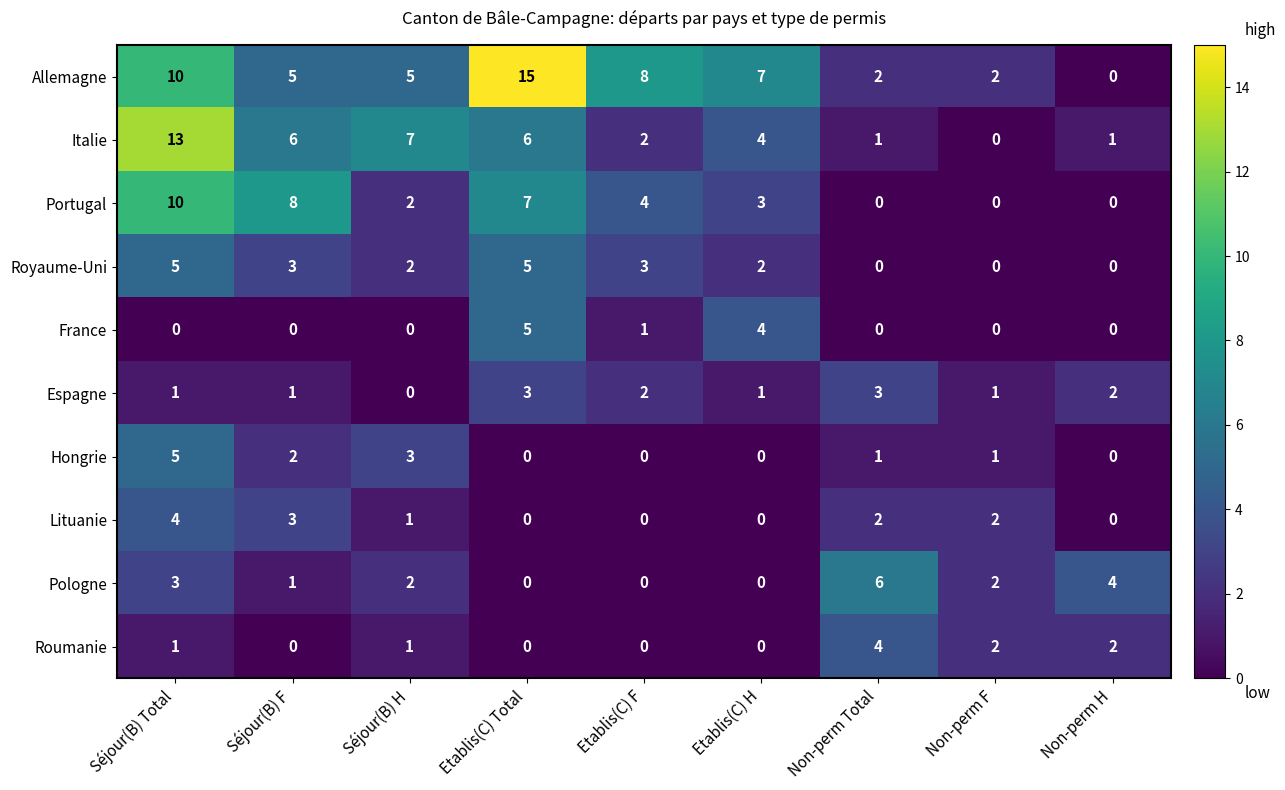

What is the total value across all series at Séjour(B) H?

23